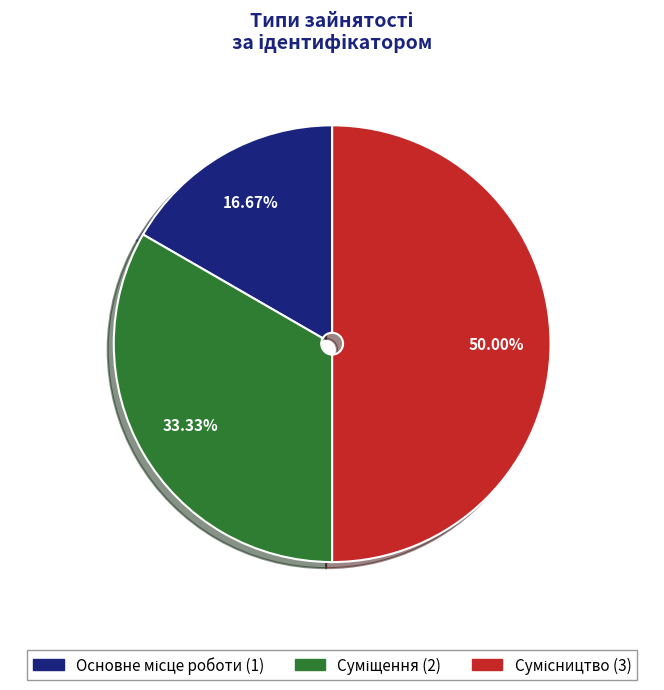

Does Основне місце роботи account for over 50% of the chart?

No